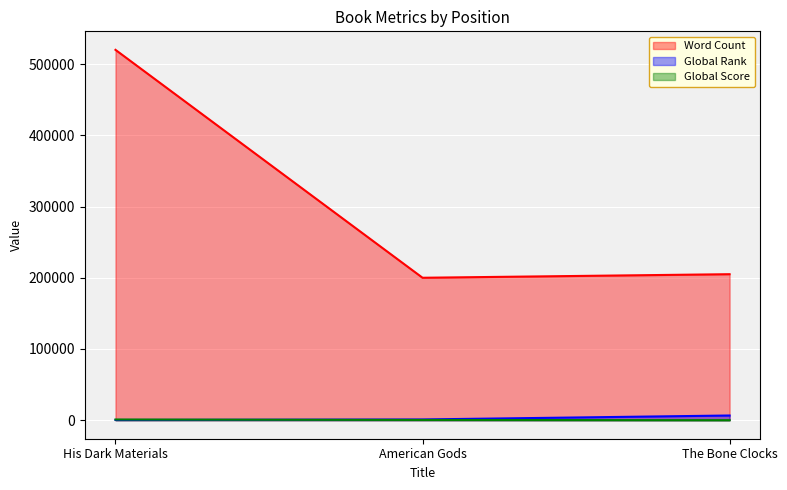

At which label is Global Rank closest to 3475?

American Gods